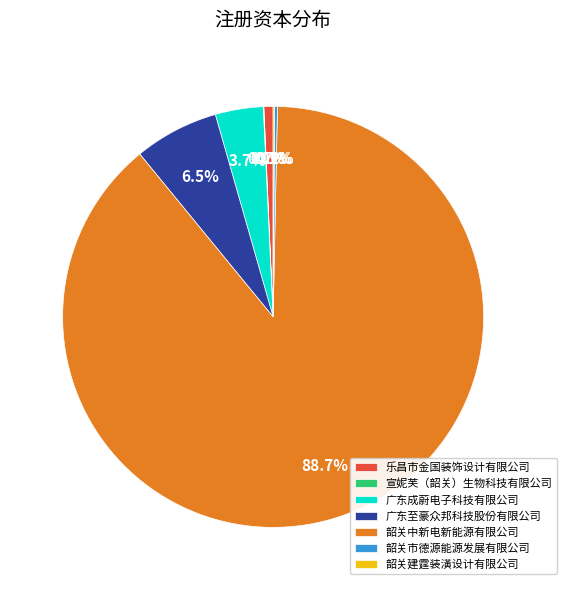

Combined, what portion of the pie is 广东至豪众邦科技股份有限公司 and 乐昌市金国装饰设计有限公司?

7.2%